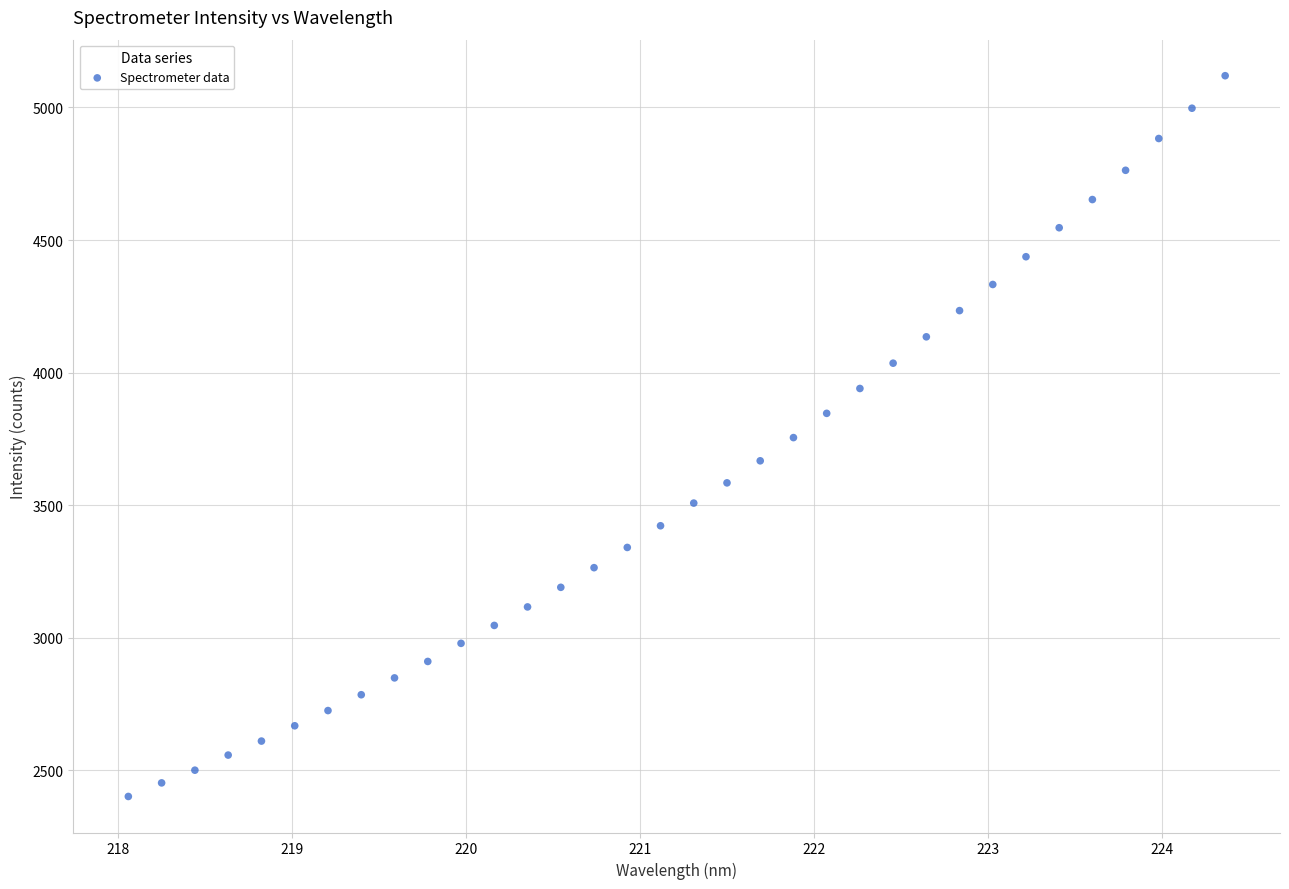

What is the range of X values (max minus min)?

6.3